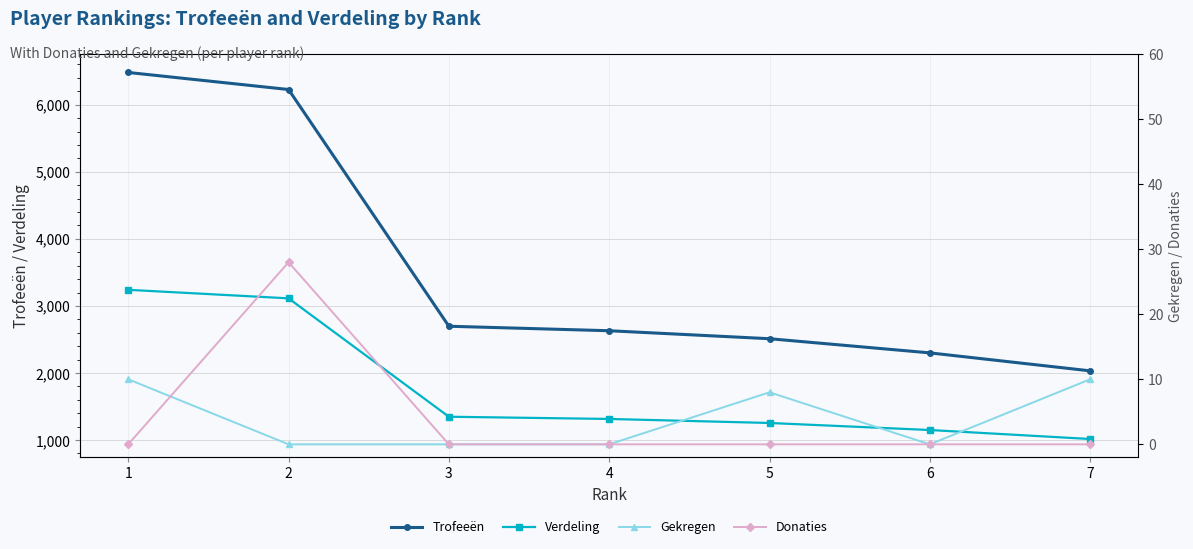

True or false: Verdeling and Trofeeën cross at least once.

False